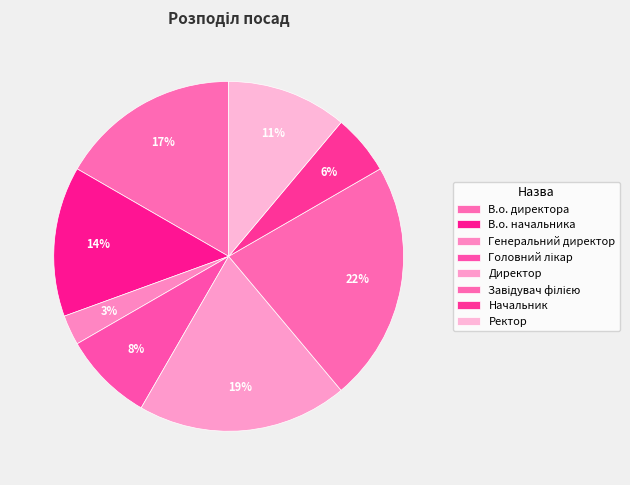

What is the total percentage of В.о. начальника and Генеральний директор?

16.7%